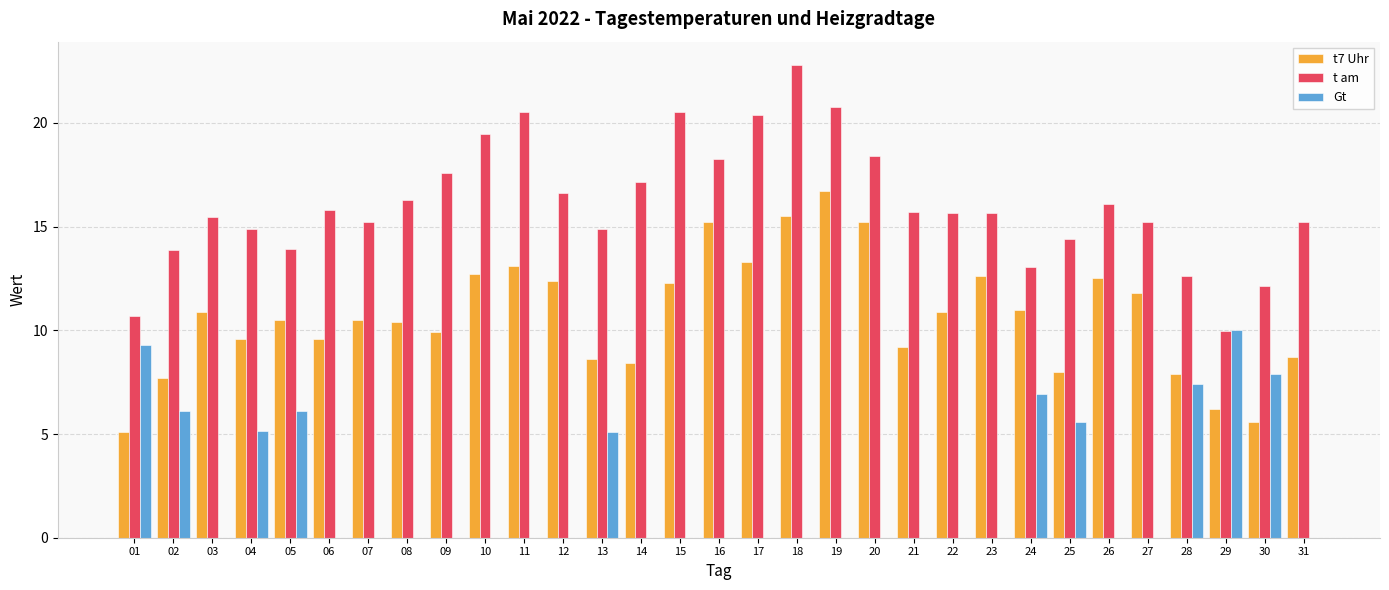

How many data points in t7 Uhr are above 10?

18